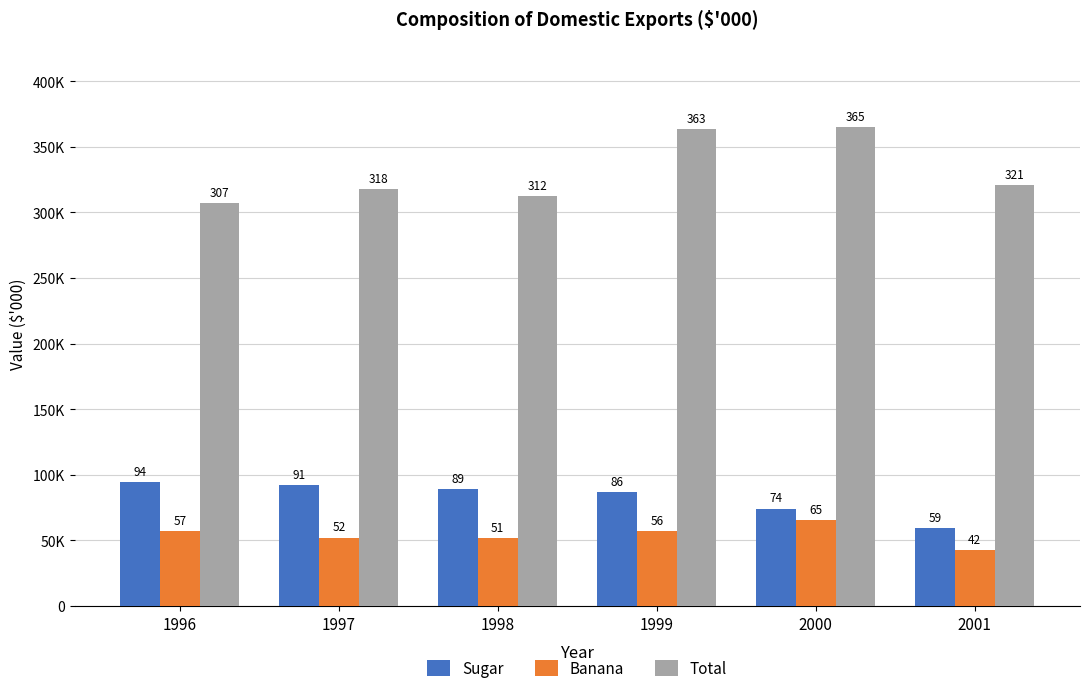

Rank the series at 2000 from lowest to highest value.

Banana, Sugar, Total